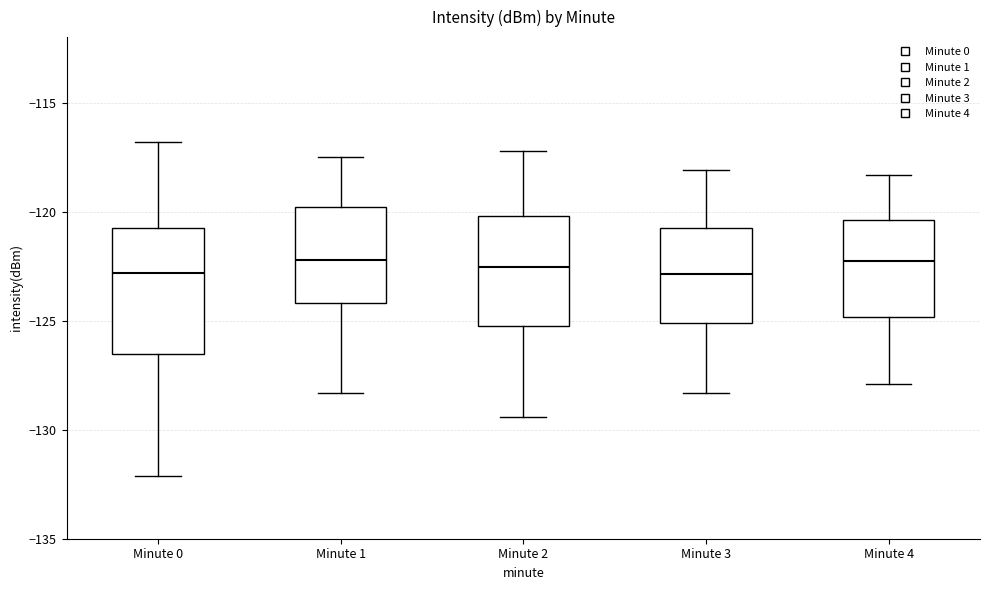

Comparing the boxes themselves (not the whiskers), which one is the tallest?

Minute 0